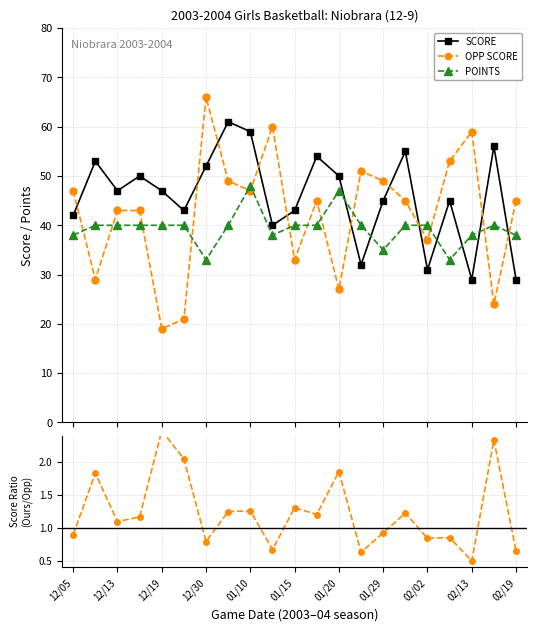

True or false: SCORE / OPP and POINTS intersect in this chart.

False